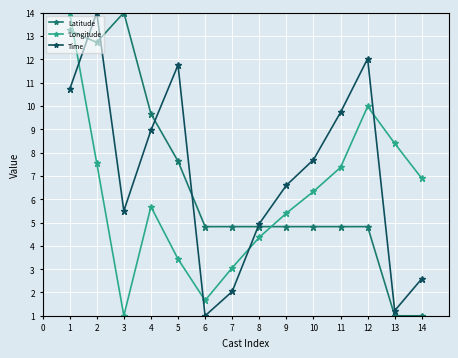

At 1, list the series in order from largest to smallest.

Longitude, Latitude, Time